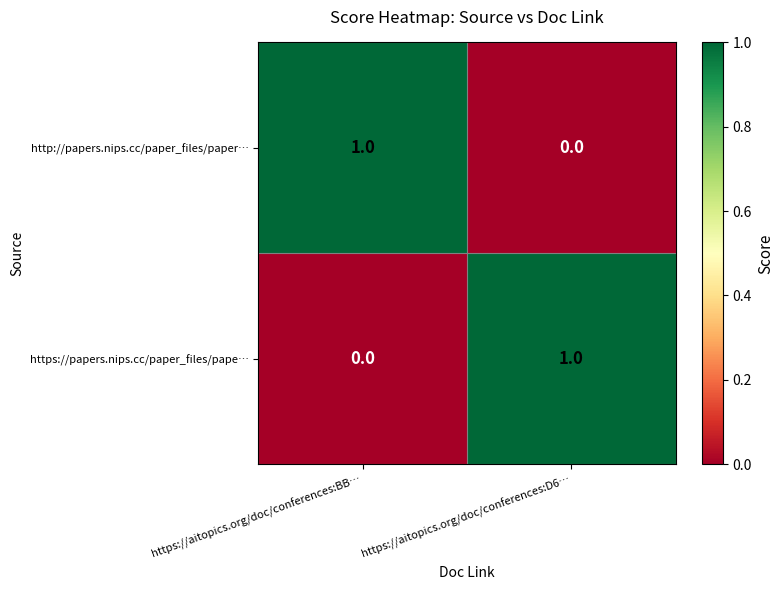

At which label is http://papers.nips.cc/paper_files/paper… closest to 0?

https://aitopics.org/doc/conferences:D6…